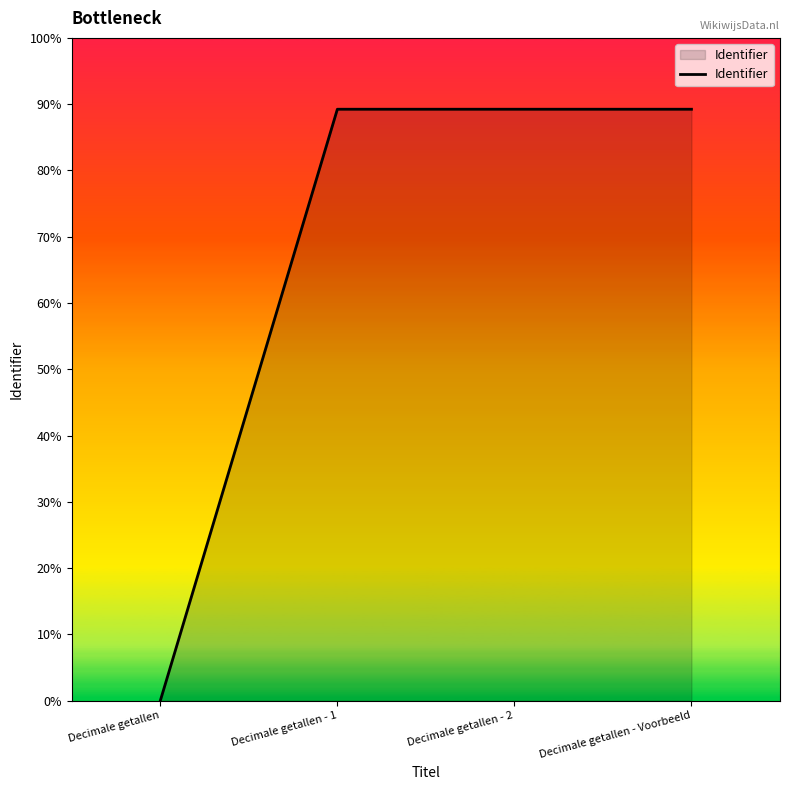

Does the chart have visible grid lines?

No